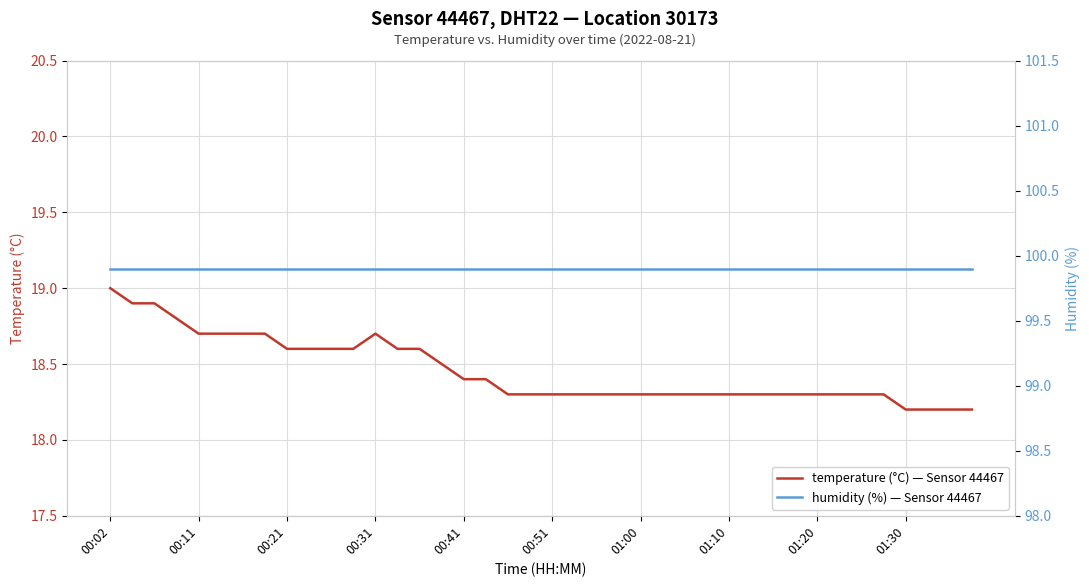

What is the value of the temperature (°C) — Sensor 44467 point at the 31st from the left?

18.3